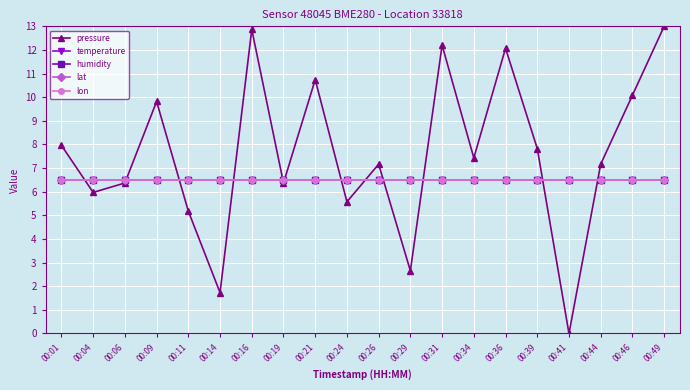

At which category is the sum across all series the highest?

00:49